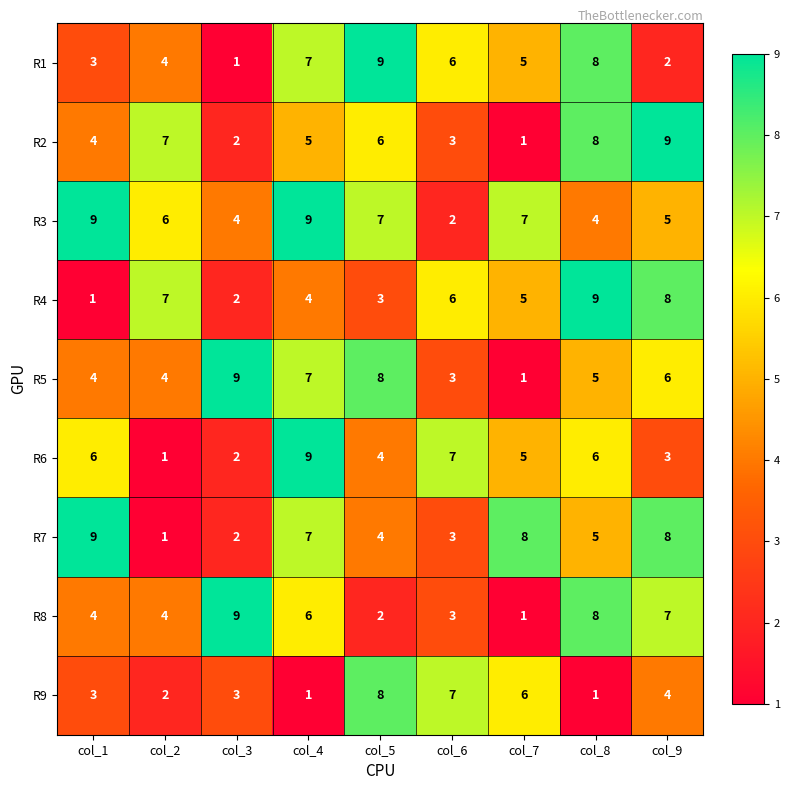

What is the maximum value shown in the chart?

9